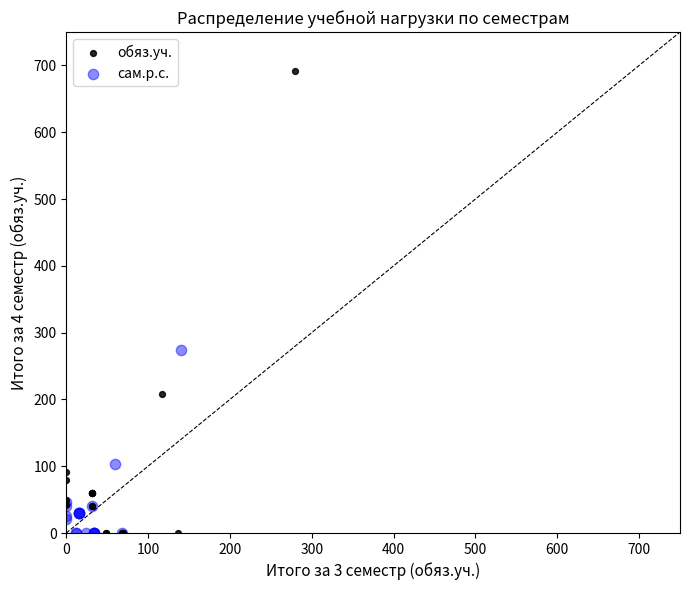

Which series contains the highest Y value?

обяз.уч.